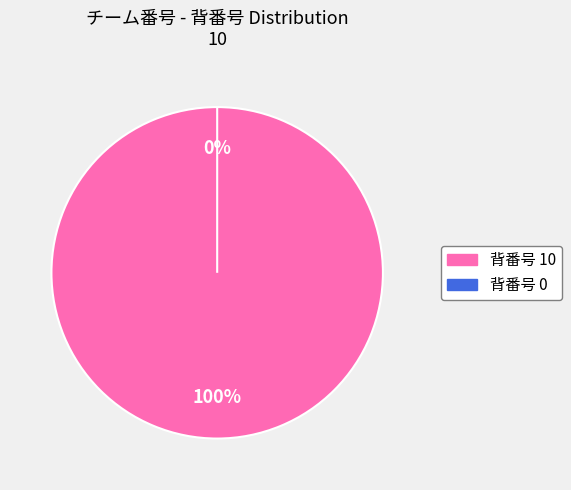

True or false: 10 accounts for 100% of the total.

True